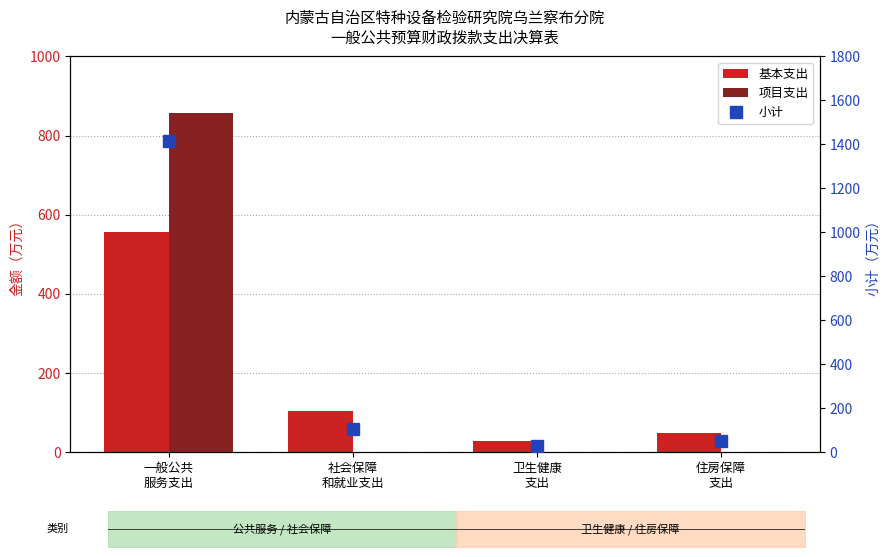

What is the total value across all series at 一般公共
服务支出?

2826.9